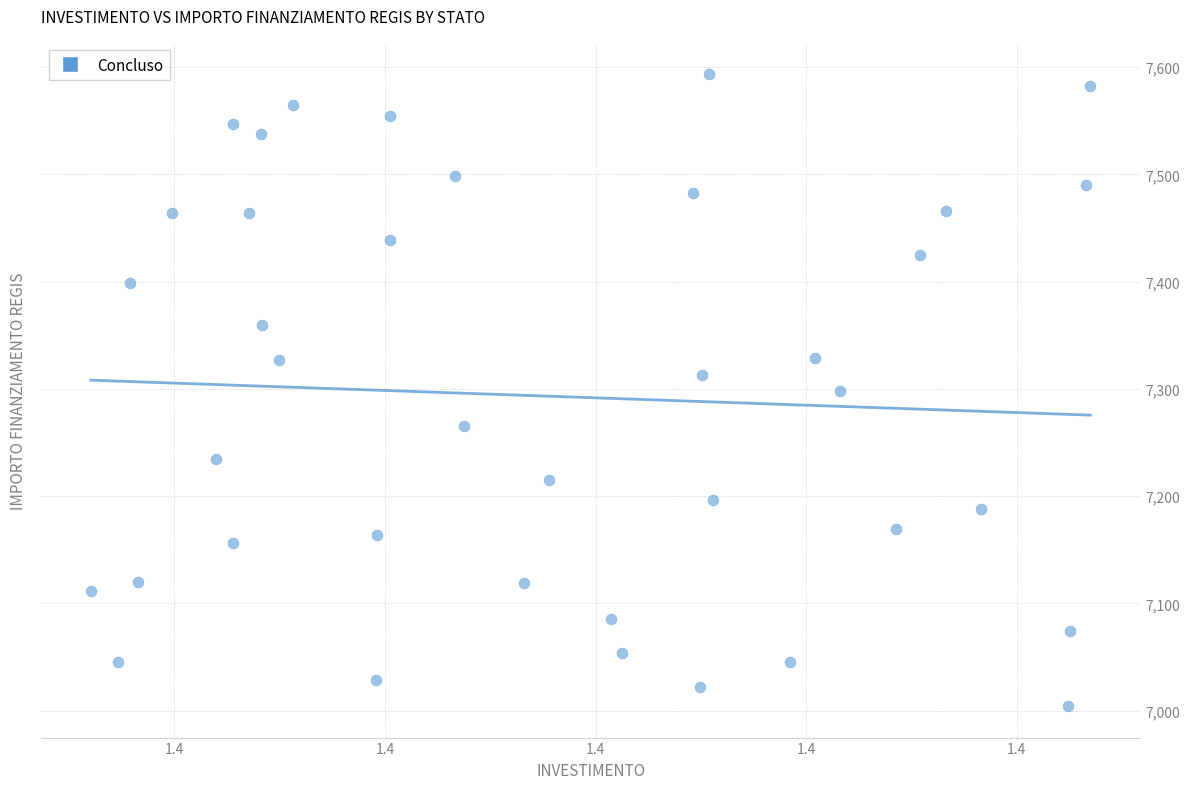

What is the range of Y values (max minus min)?

588.8